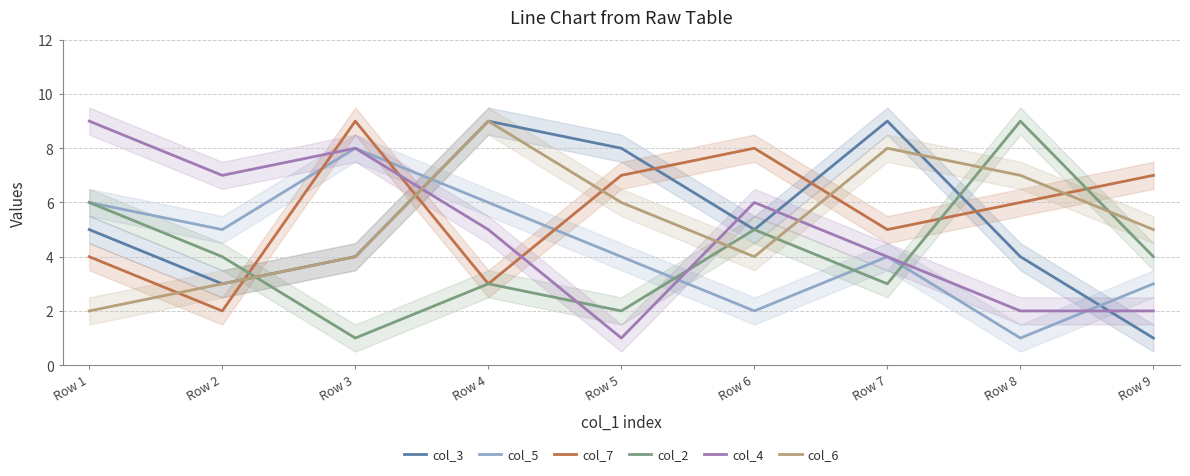

What is the sum of all col_2 values?

37